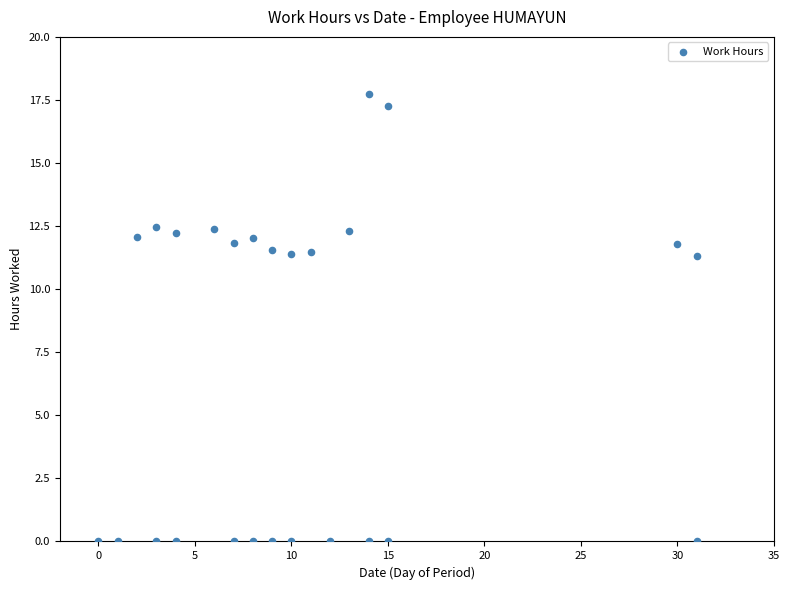

What is the range of Y values (max minus min)?

17.8